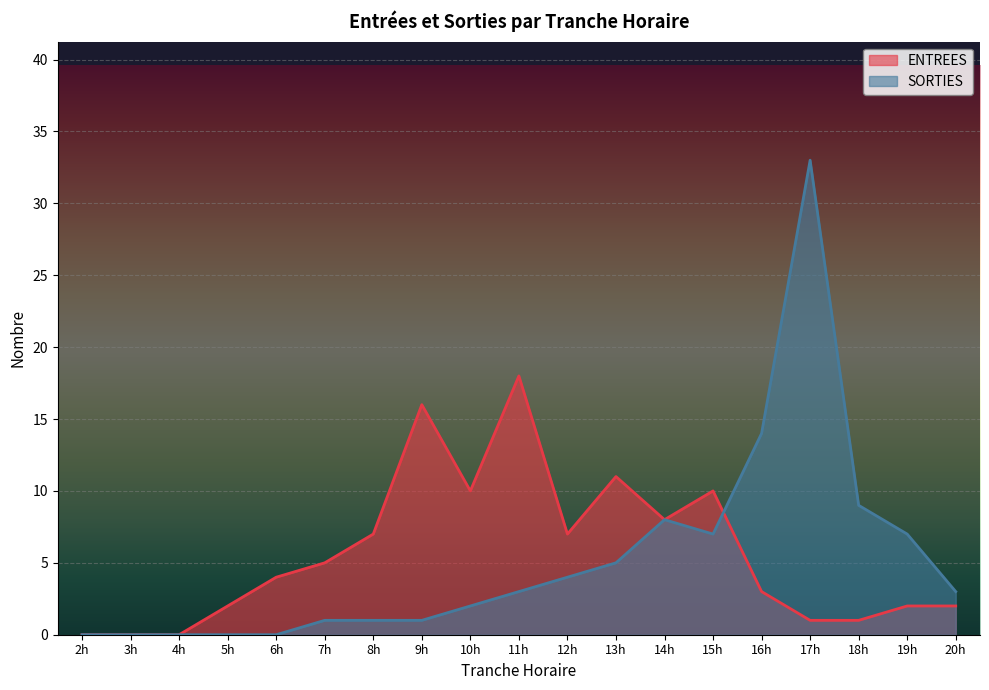

What is the difference between the maximum and minimum values in the SORTIES series?

33